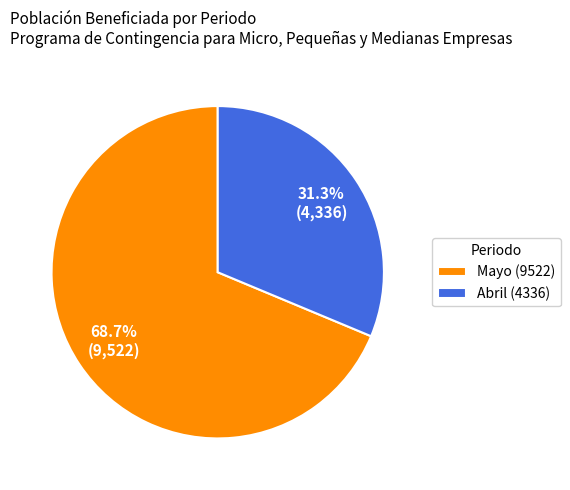

What percentage do Mayo (9522) and Abril (4336) together represent?

100.0%